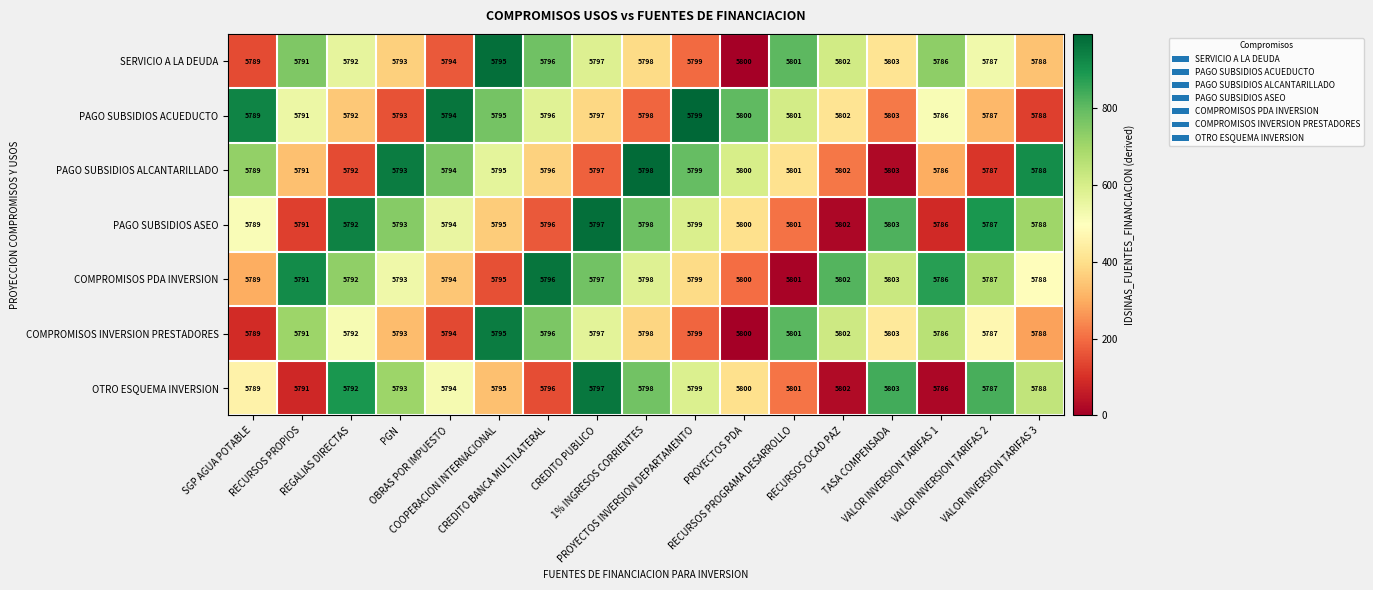

What is the sum of all PAGO SUBSIDIOS ACUEDUCTO values?

98511